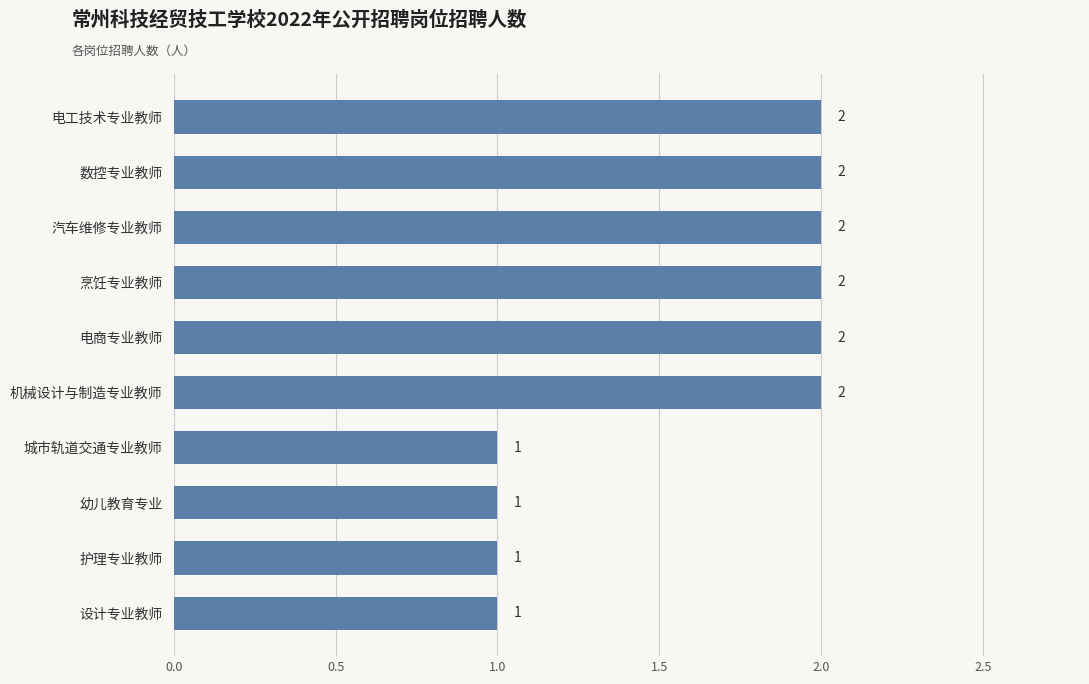

Does the chart contain stacked bars?

No